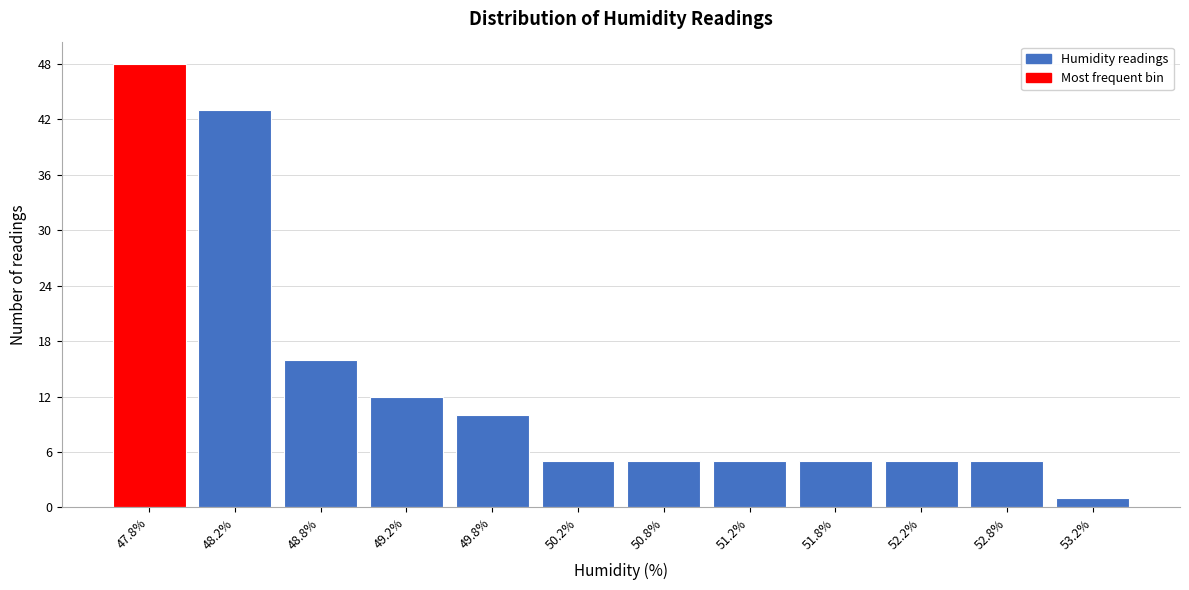

How tall is the bar that spans 49.0 to 49.5 on the x-axis? The values are not printed on the chart, so give them approximately, as read against the axis.

12